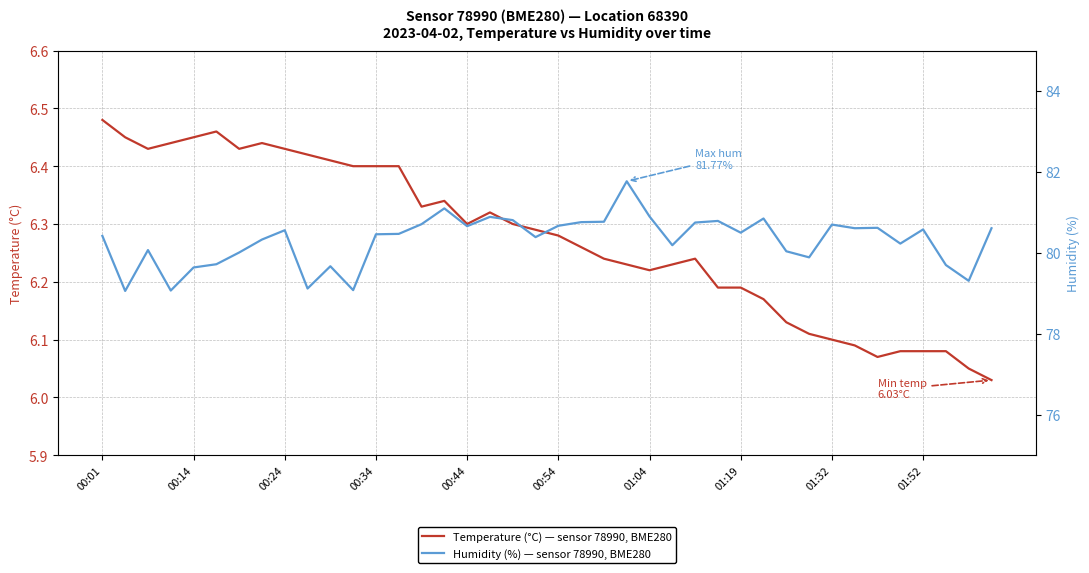

Which series has the widest spread of values?

Humidity (%) — sensor 78990, BME280